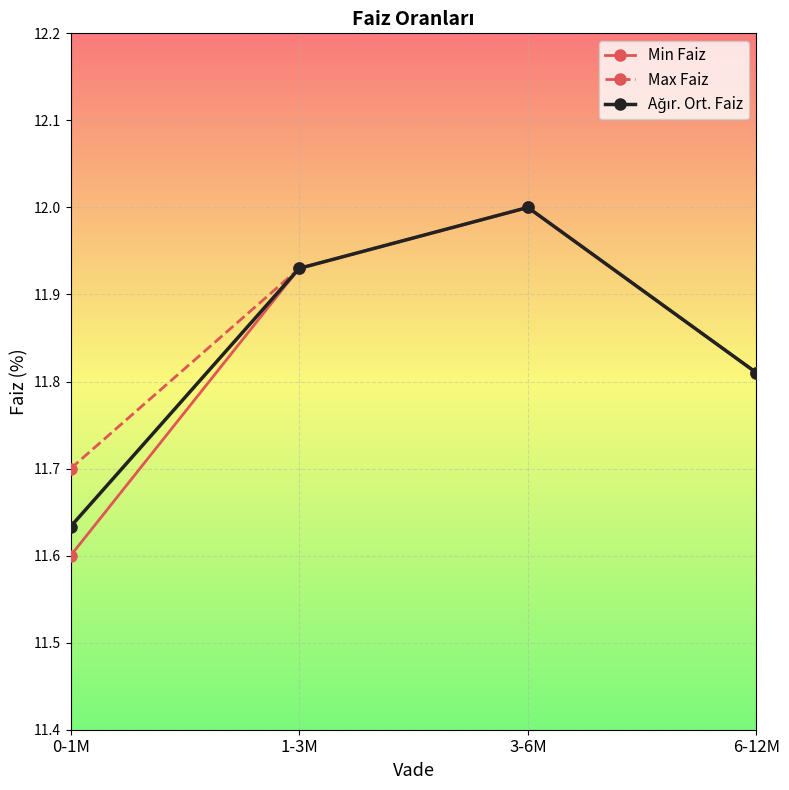

What is the sum of all Max Faiz values?

47.4